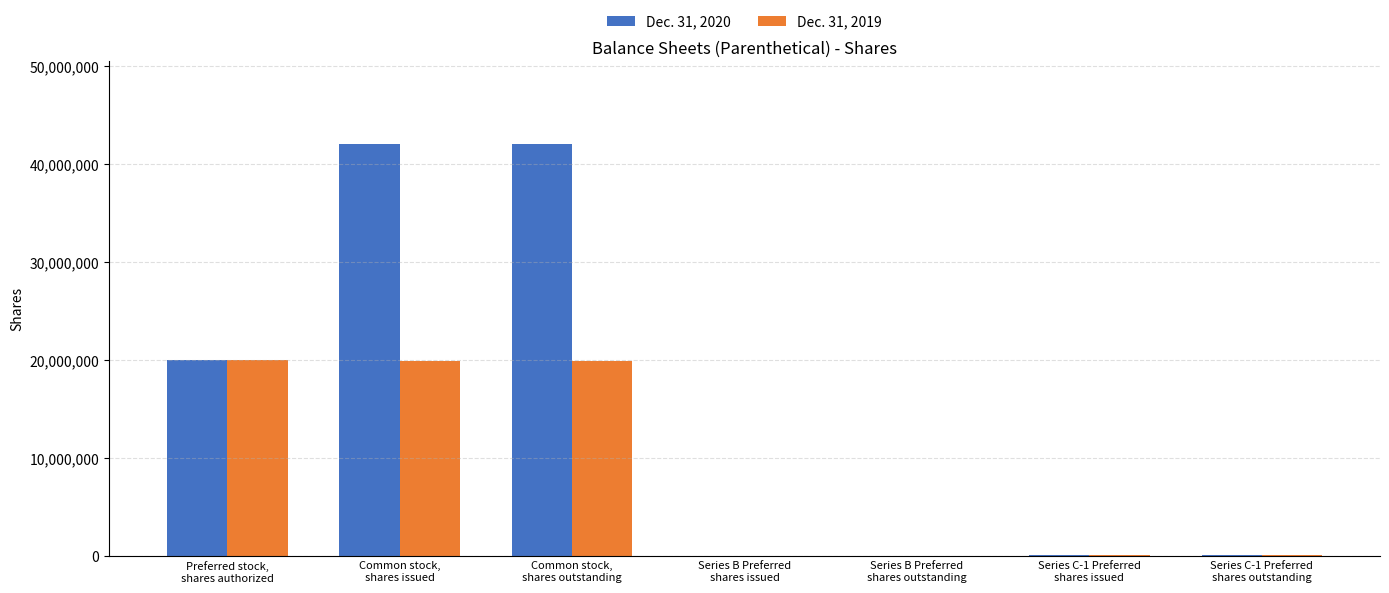

Which series has the largest total across all categories?

Dec. 31, 2020